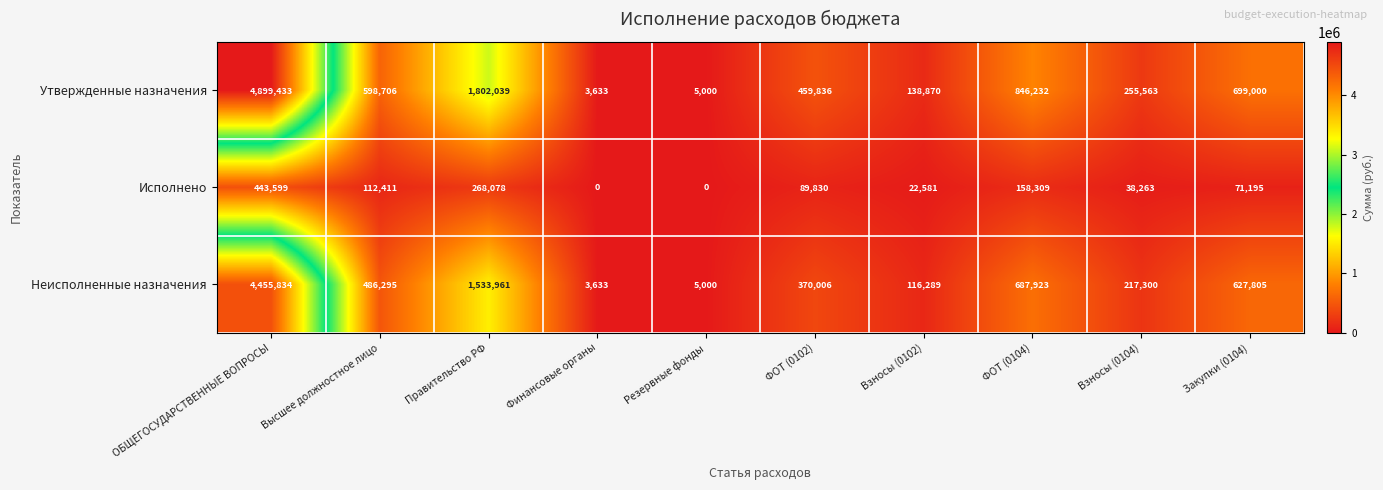

The value of Неисполненные назначения at ФОТ (0104) is 687923. True or false?

True